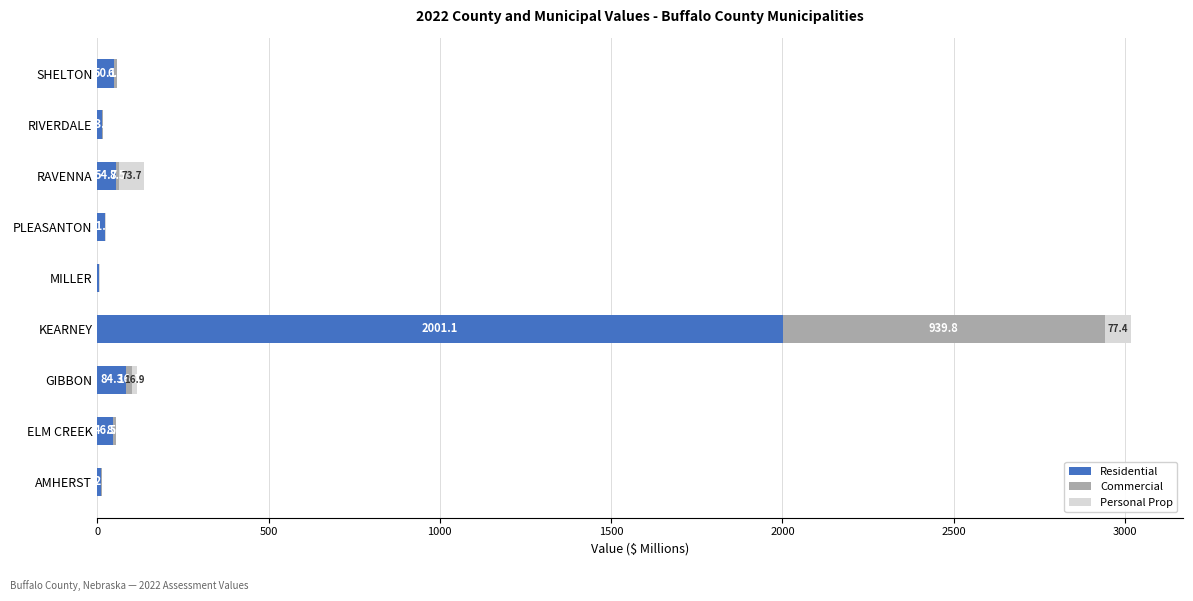

Which category has the highest value in the Residential series?

KEARNEY